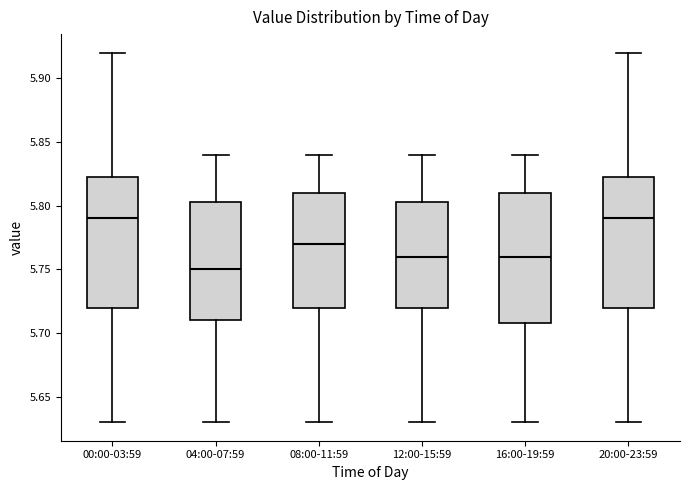

Reading left to right, transcribe this box plot: for each box, give where its median line is, the range the box spans, and where its two whiskers end, as read against the y-axis. The values are not printed on the chart, so give them approximately, as read against the axis.

00:00-03:59: median 5.790, box 5.720 to 5.825, whiskers 5.630 to 5.920
04:00-07:59: median 5.750, box 5.710 to 5.805, whiskers 5.630 to 5.840
08:00-11:59: median 5.770, box 5.720 to 5.810, whiskers 5.630 to 5.840
12:00-15:59: median 5.760, box 5.720 to 5.805, whiskers 5.630 to 5.840
16:00-19:59: median 5.760, box 5.710 to 5.810, whiskers 5.630 to 5.840
20:00-23:59: median 5.790, box 5.720 to 5.825, whiskers 5.630 to 5.920